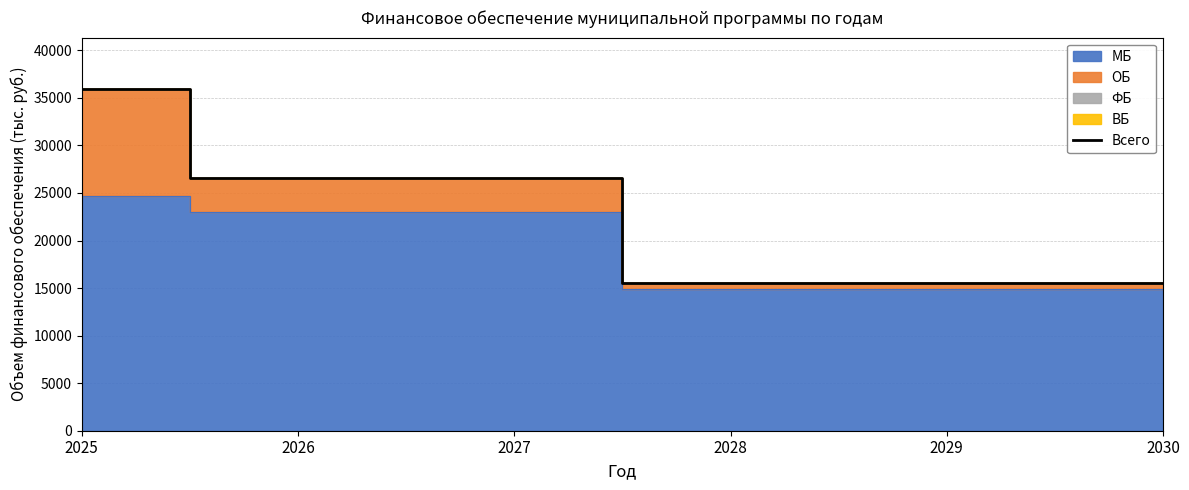

List the labels in order of value, smallest first.

2028, 2029, 2030, 2026, 2027, 2025